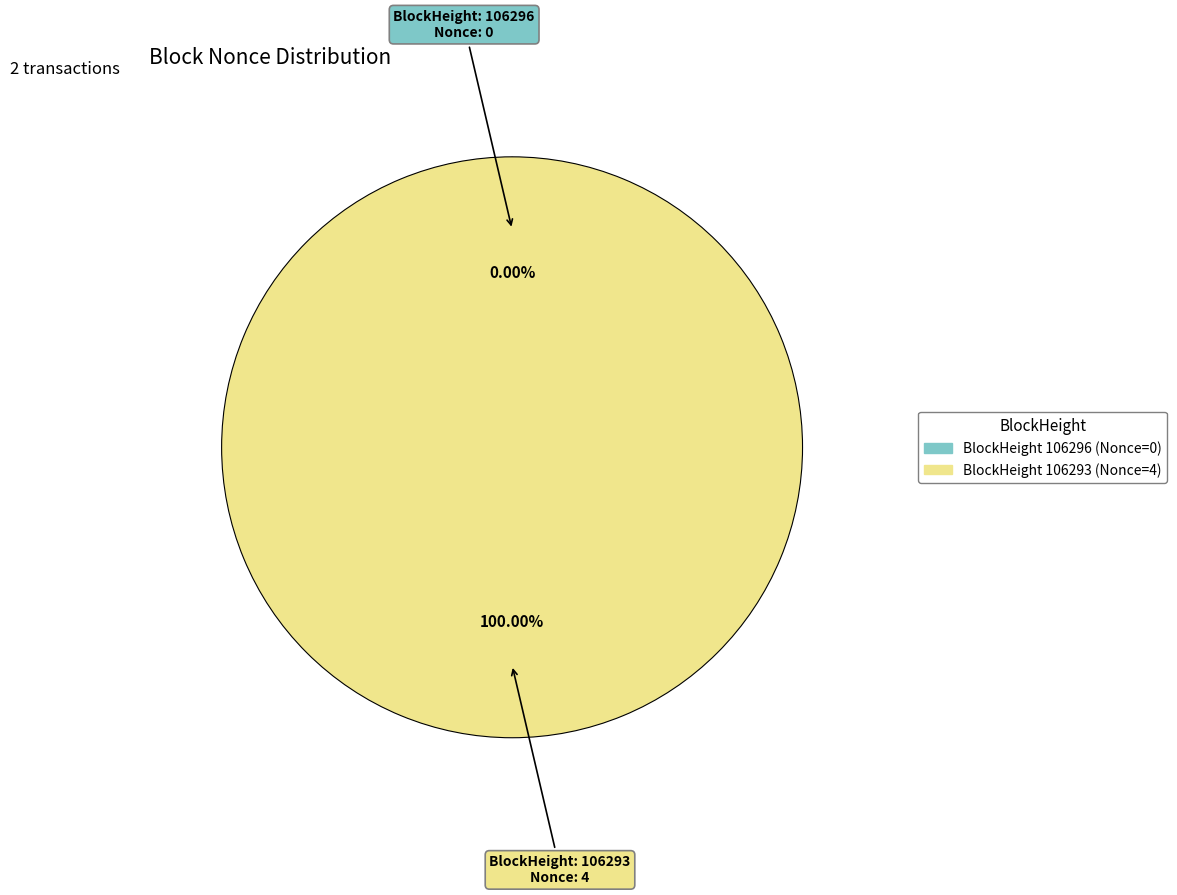

To the nearest percent, what percentage of the pie is 106293?

100%